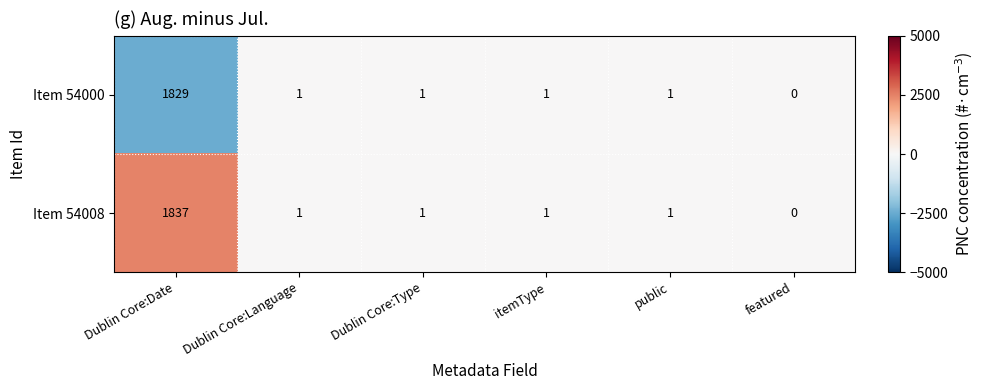

What is the greatest value displayed?

1837